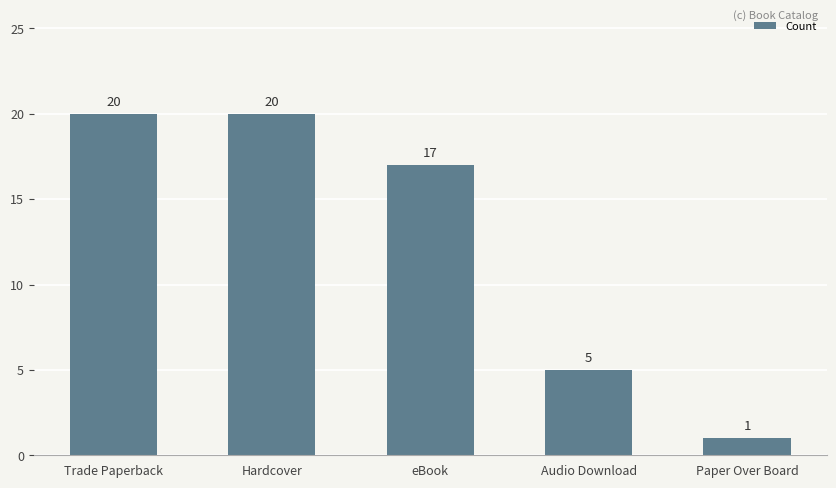

What is the smallest value displayed?

1